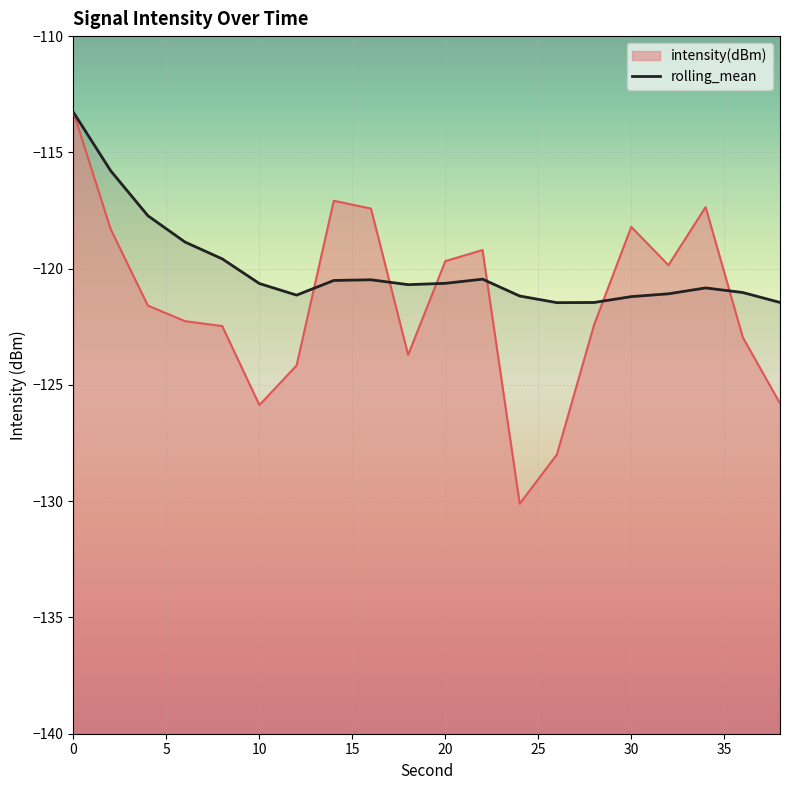

Rank the series by their maximum value, from lowest to highest.

intensity(dBm), rolling_mean